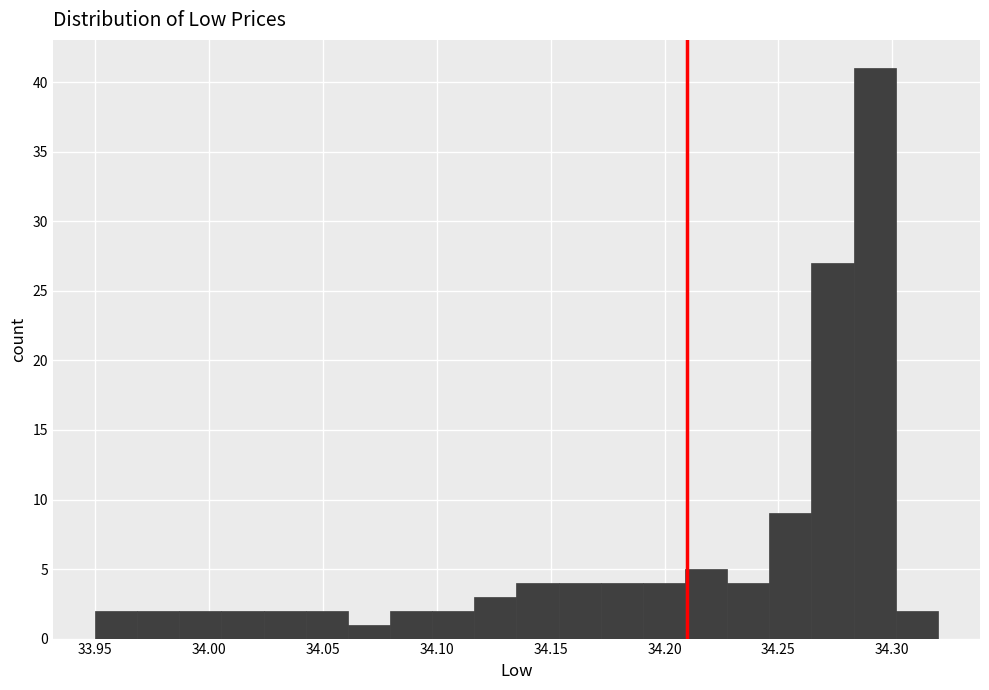

Around what value on the x-axis is the tallest bar? Give the approximate position of its centre, as read against the axis.

34.290